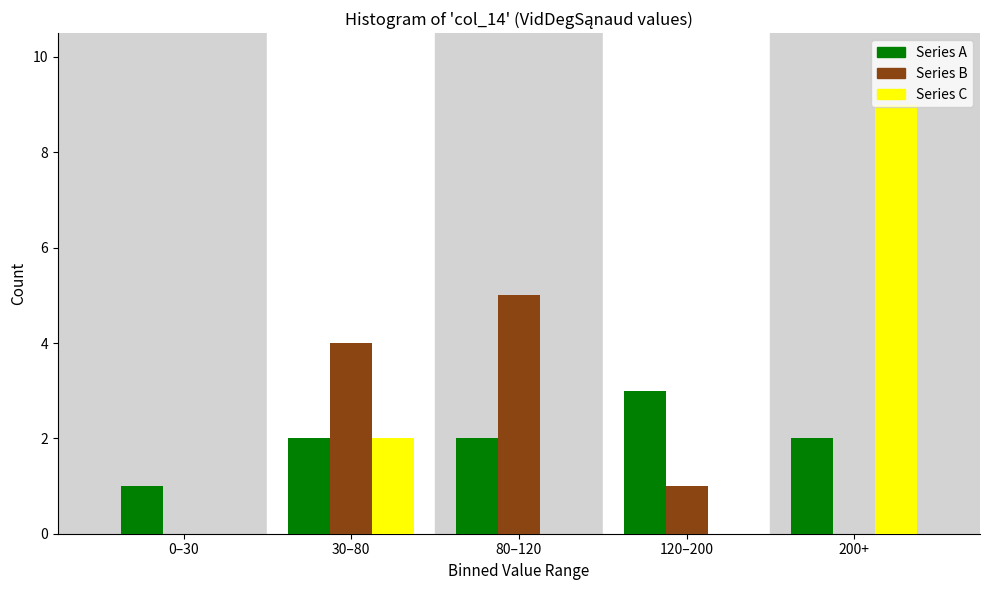

Reading right to left, transcribe all the data shown in this chart.

Series A: 200+=2	120–200=3	80–120=2	30–80=2	0–30=1
Series B: 200+=0	120–200=1	80–120=5	30–80=4	0–30=0
Series C: 200+=9	120–200=0	80–120=0	30–80=2	0–30=0